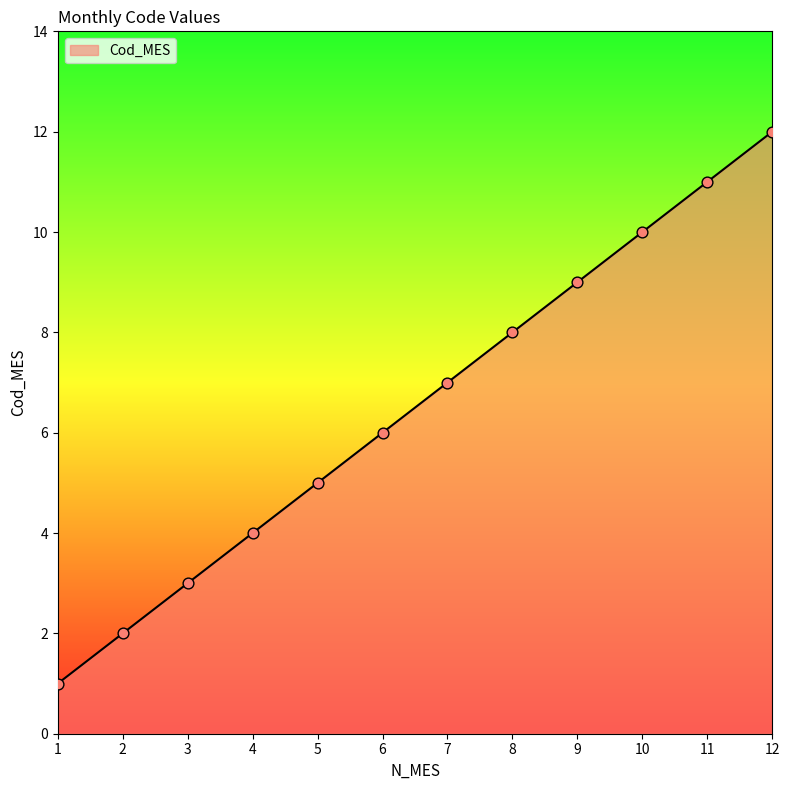

What is the change in value from 3 to 7?

+4